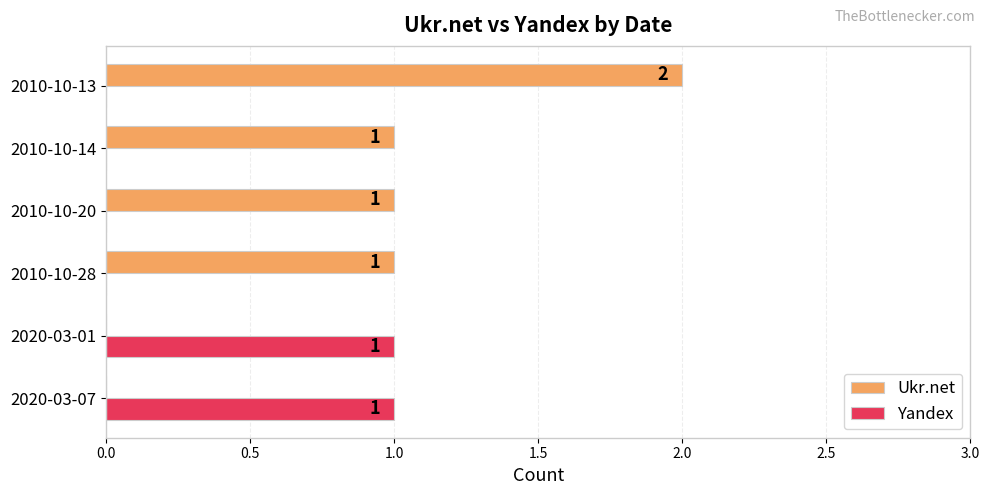

The Yandex series shows 0 at 2010-10-28. True or false?

True